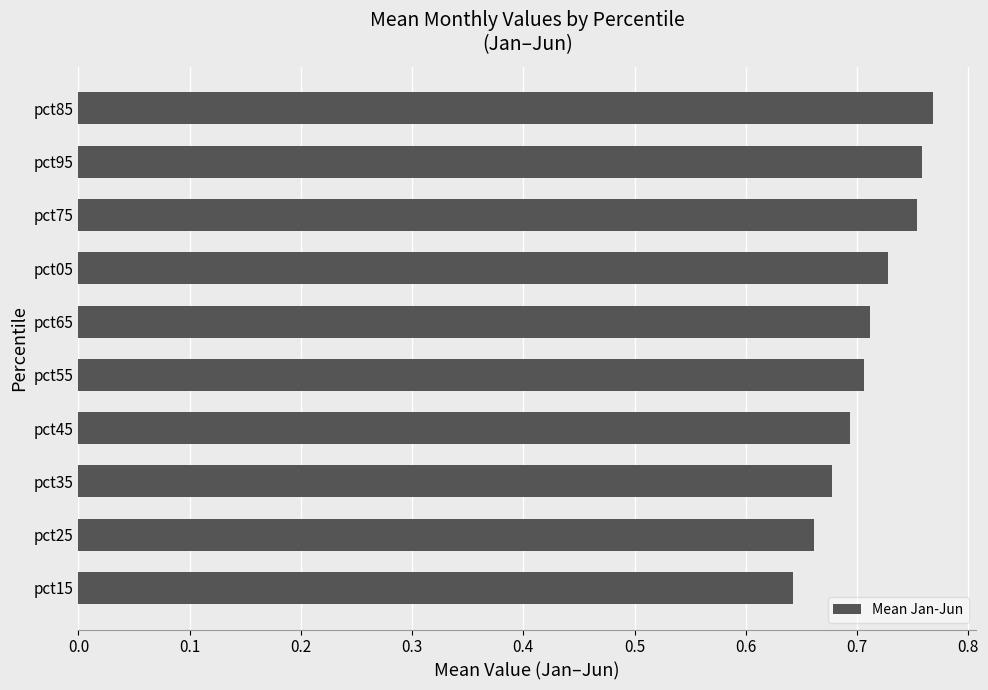

What is the sum of all values?

7.1